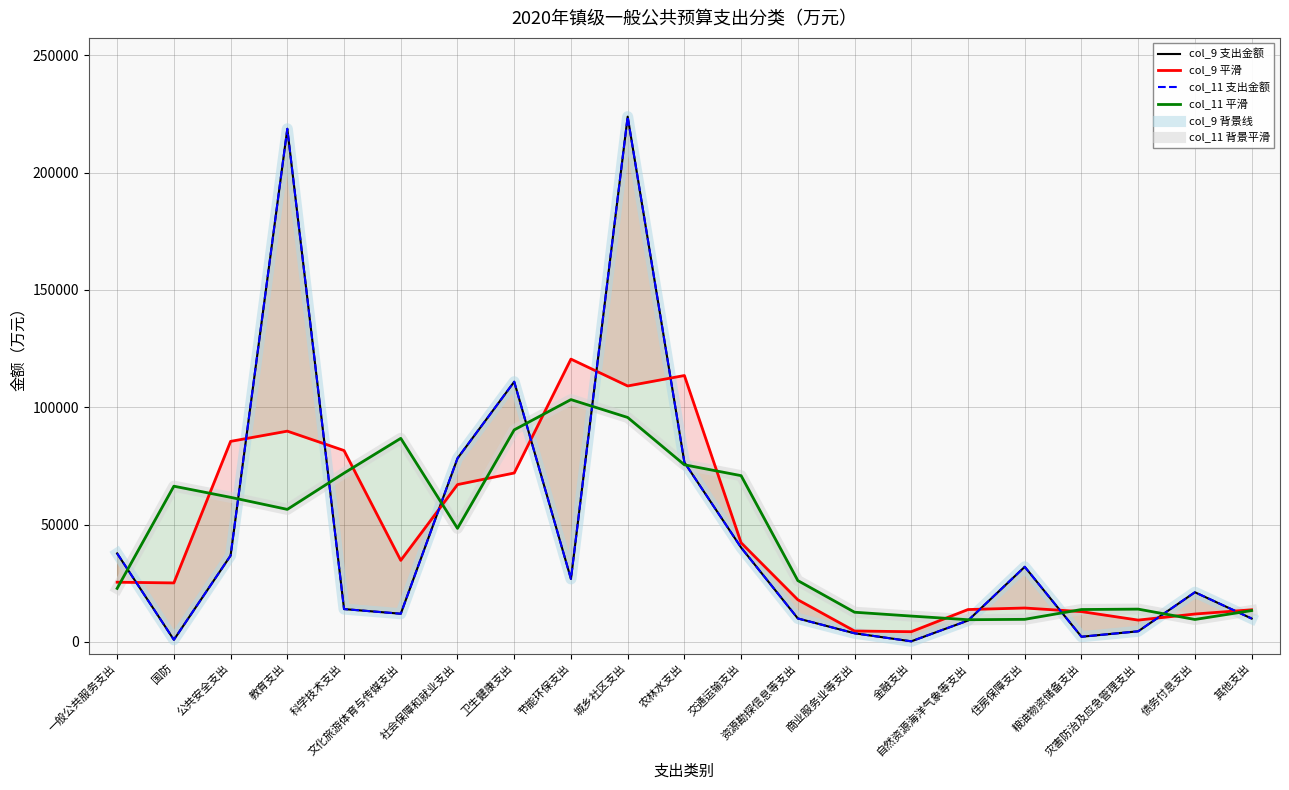

The col_9 背景线 series shows 3640 at 商业服务业等支出. True or false?

True